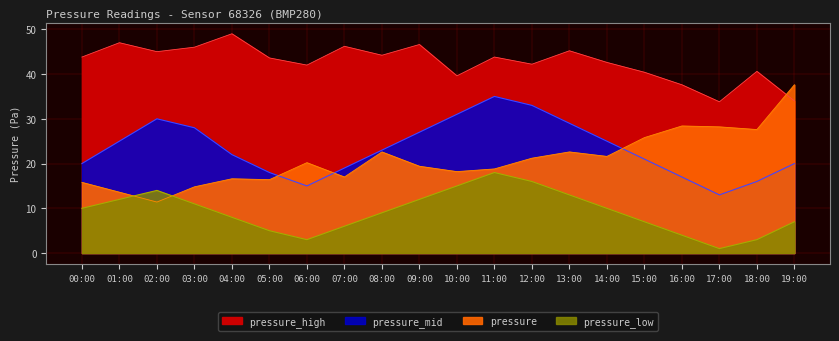

What is the total value across all series at 07:00?

88.2